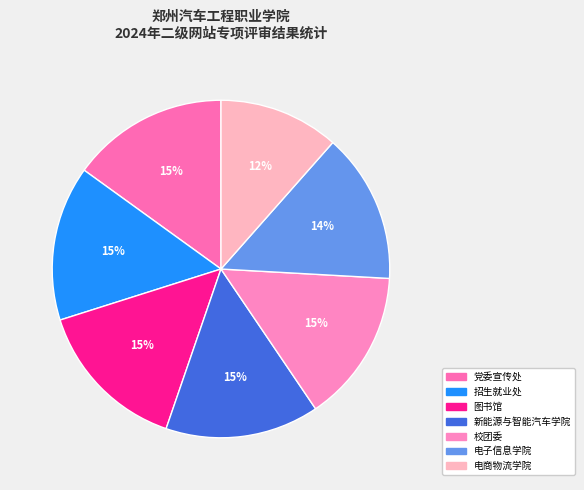

Is it true that 图书馆 is 29% of the pie?

False